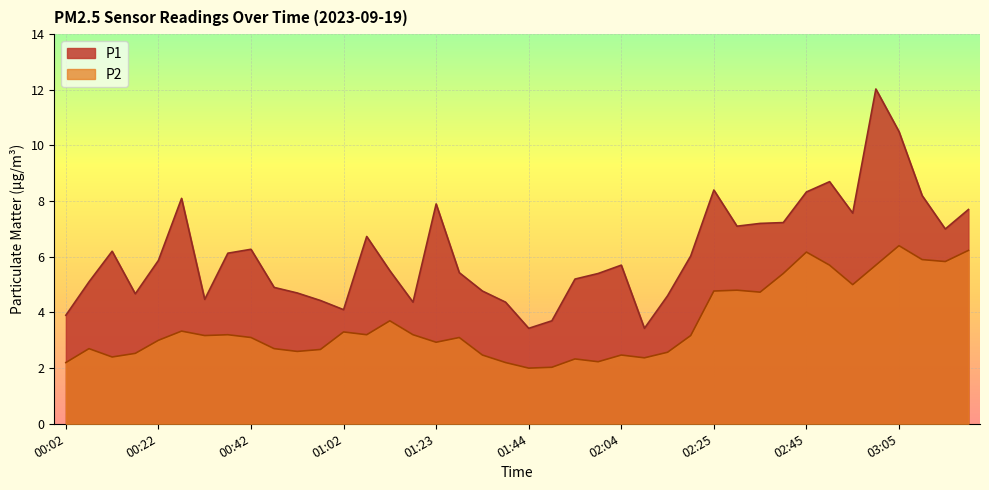

Does the chart display data point markers on the line(s)?

No